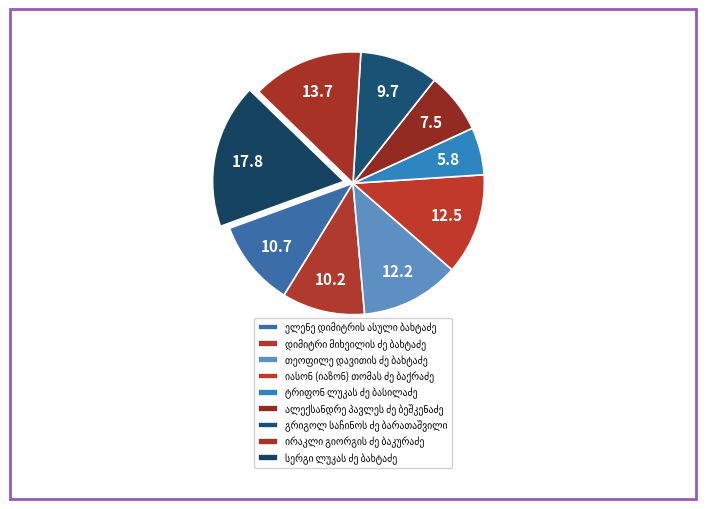

Count the number of slices in the pie.

9